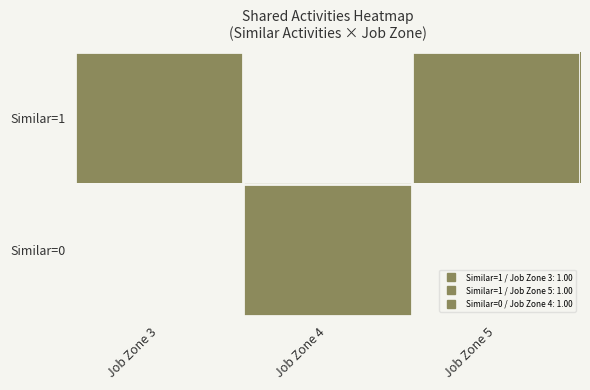

Rank the series by their average value, from lowest to highest.

1, 0